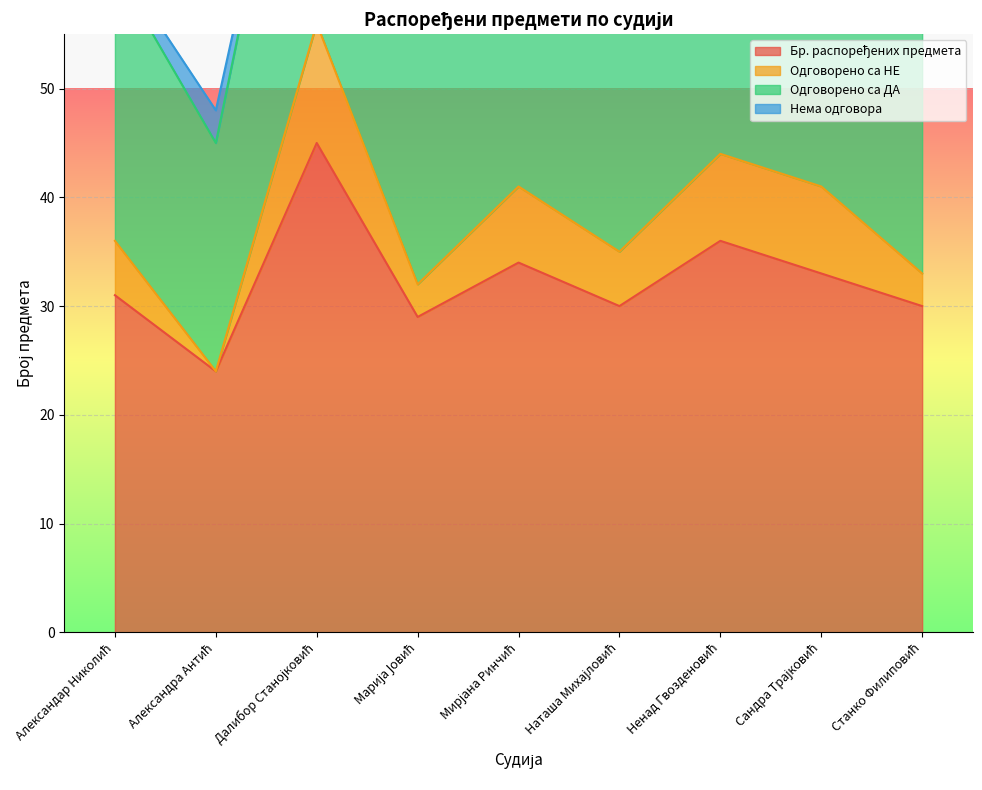

The Одговорено са НЕ series shows 3 at Наташа Михајловић. True or false?

False